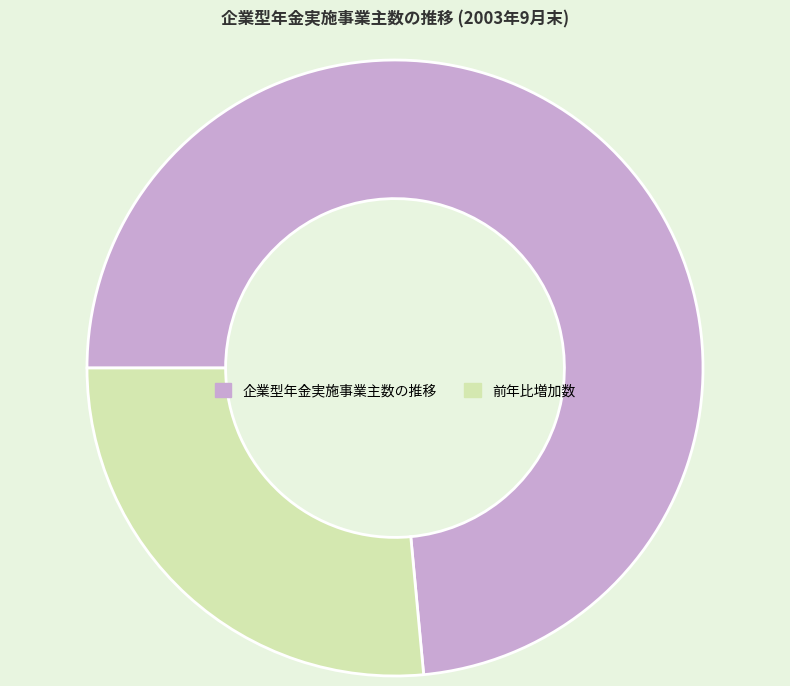

Which slice is the smallest?

前年比増加数